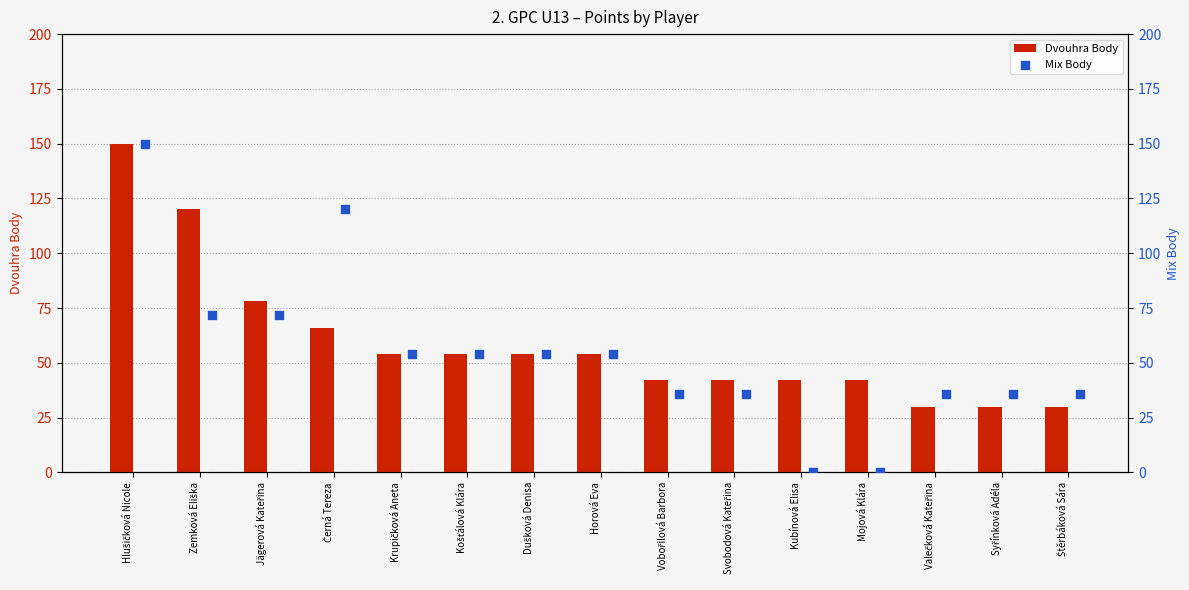

What is the difference between the maximum and minimum values in the Dvouhra Body series?

120